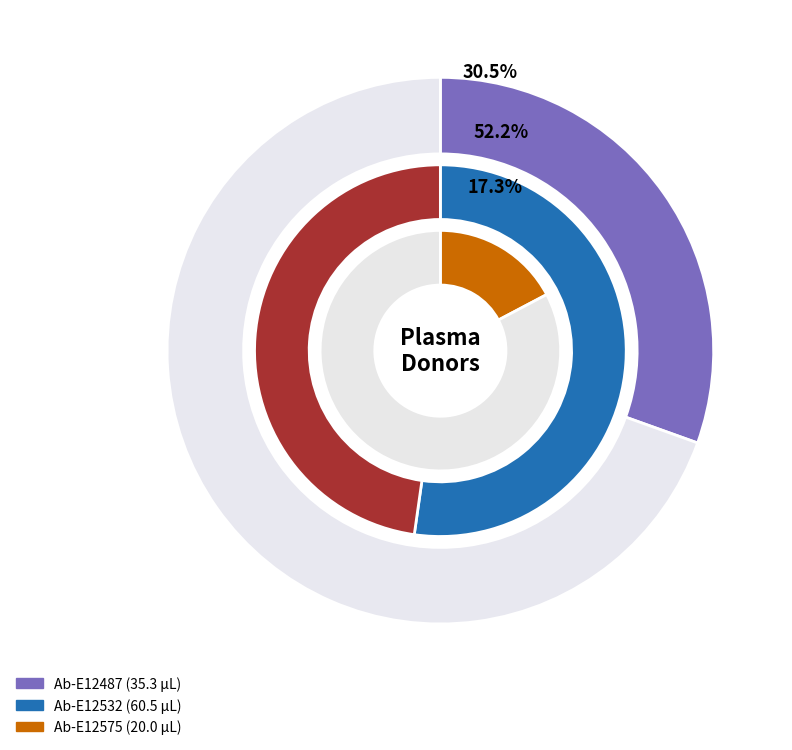

To the nearest percent, what is the difference between the largest and smallest slice percentages?

35%